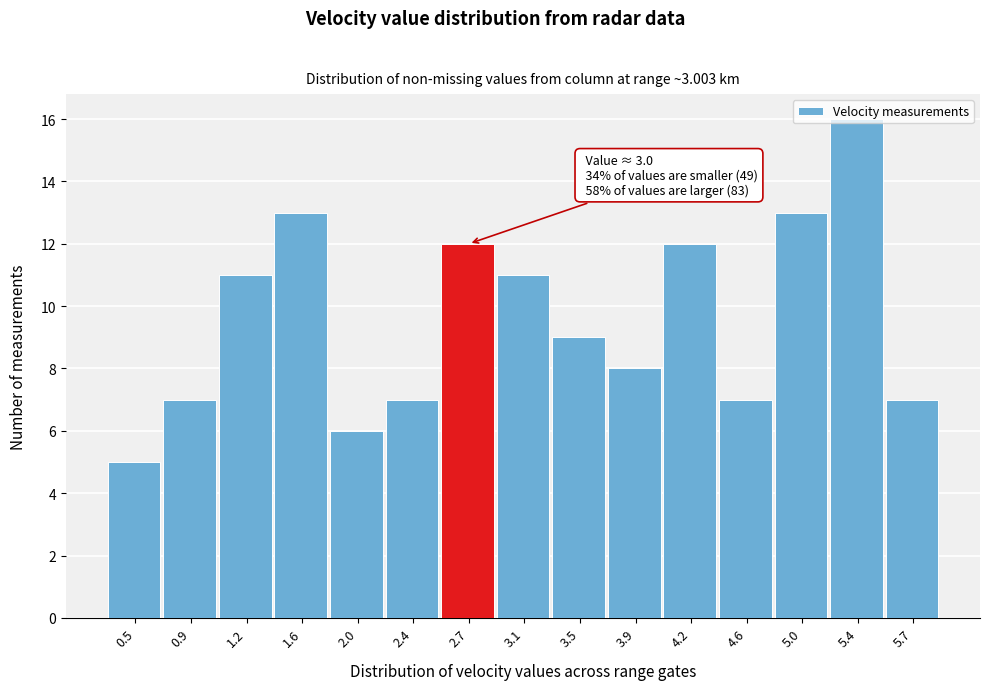

What is the sum of all values?

144